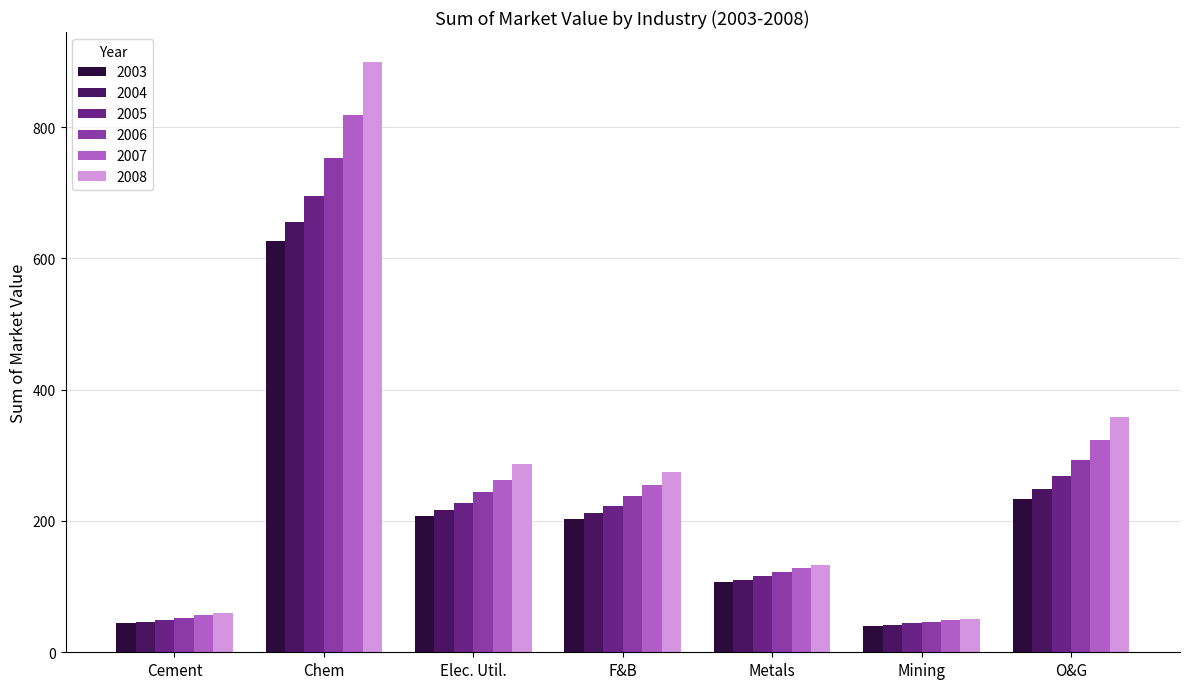

Which series has the largest total across all categories?

2008